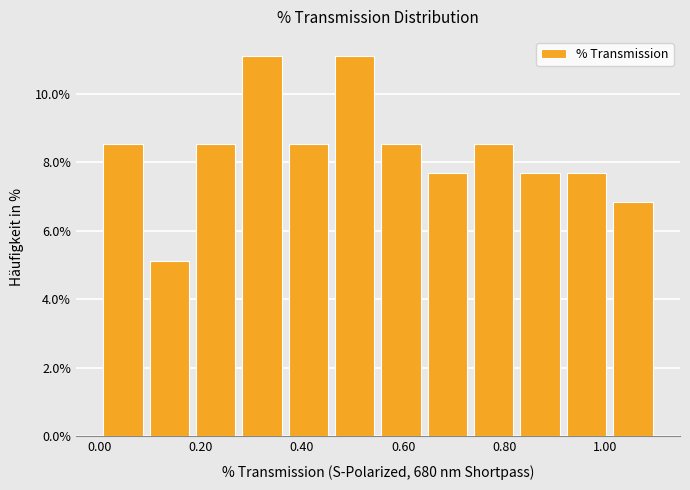

Reading left to right, list every bar in this chart as the range it spans on the x-axis followed by its height. Neither the bar edges nor the heights are printed on the chart, so give them approximately, as read against the axes.

0.00 to 0.10: 8.6
0.10 to 0.18: 5.2
0.18 to 0.28: 8.6
0.28 to 0.36: 11.2
0.36 to 0.46: 8.6
0.46 to 0.56: 11.2
0.56 to 0.64: 8.6
0.64 to 0.74: 7.6
0.74 to 0.82: 8.6
0.82 to 0.92: 7.6
0.92 to 1.00: 7.6
1.00 to 1.10: 6.8